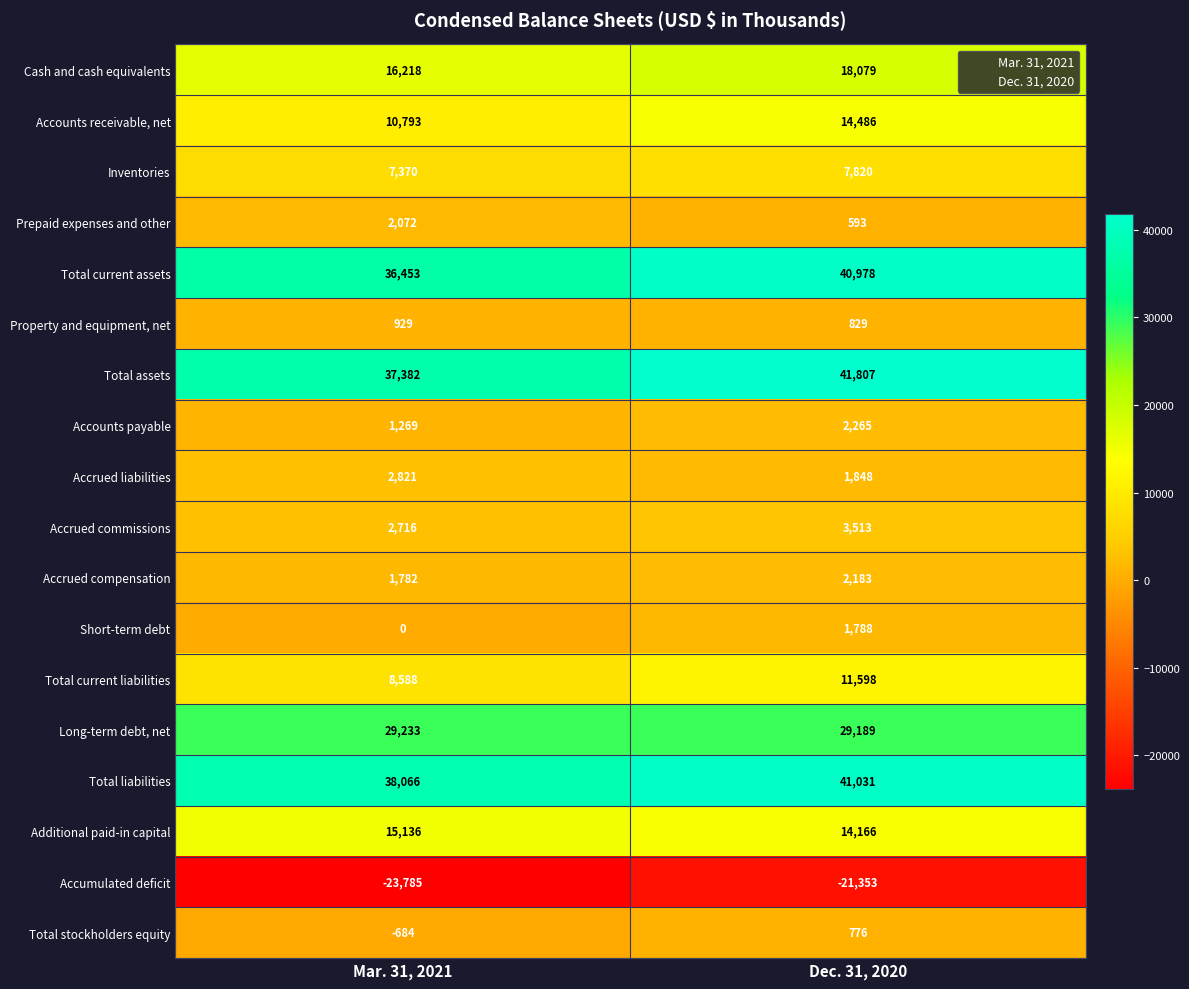

What is the minimum value shown in the chart?

-23785